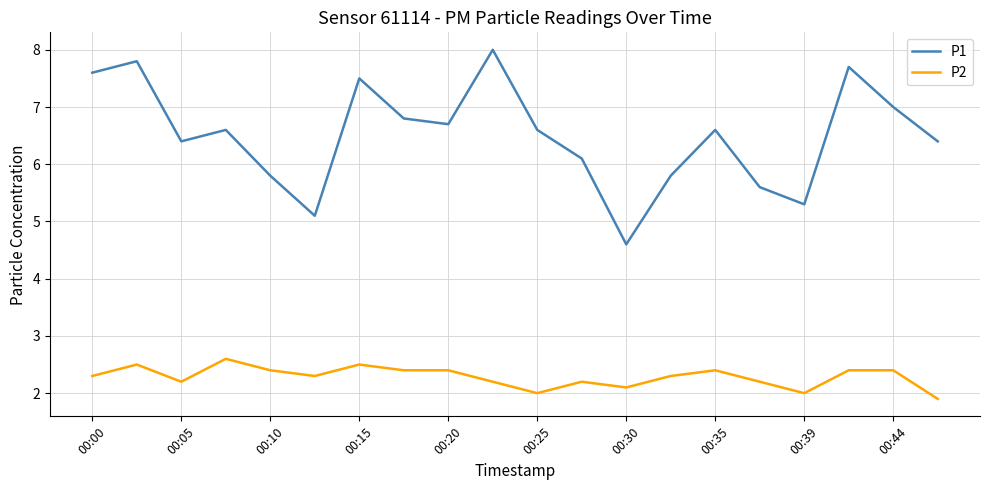

Reading left to right, extract all data points from this chart.

P1: 7.6	7.8	6.4	6.6	5.8	5.1	7.5	6.8	6.7	8.0	6.6	6.1	4.6	5.8	6.6	5.6	5.3	7.7	7.0	6.4
P2: 2.3	2.5	2.2	2.6	2.4	2.3	2.5	2.4	2.4	2.2	2.0	2.2	2.1	2.3	2.4	2.2	2.0	2.4	2.4	1.9